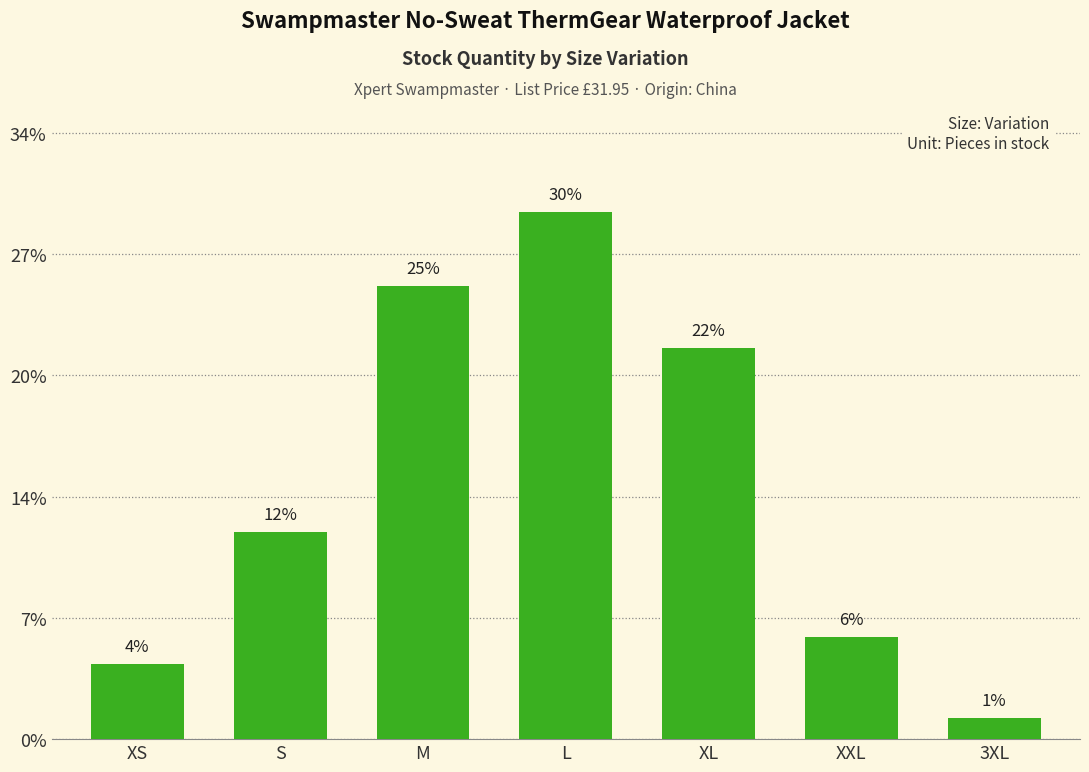

Approximately how many times larger is the value at 3XL compared to XS?

0.3